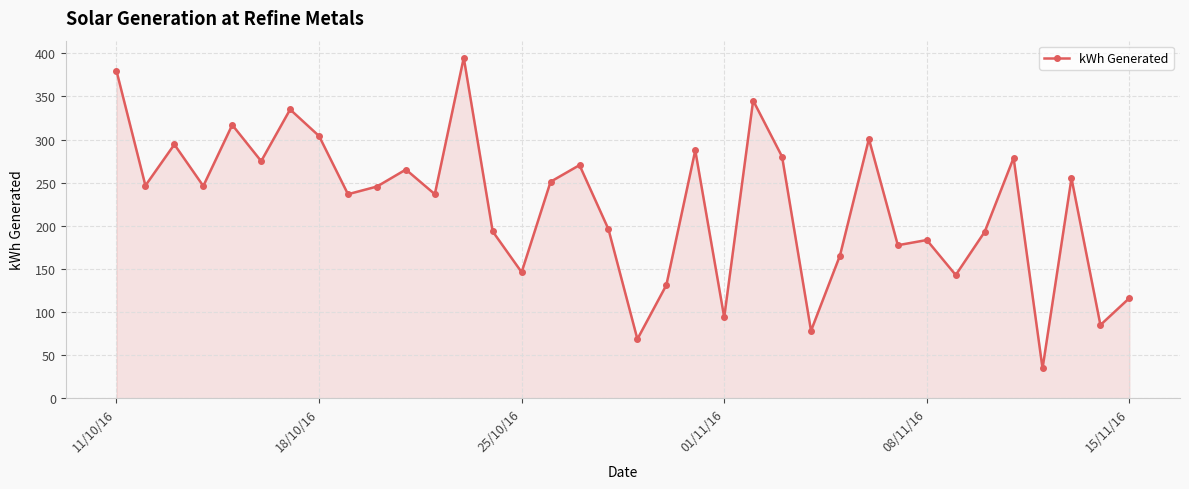

What is the value of the 10th point from the left?

245.6